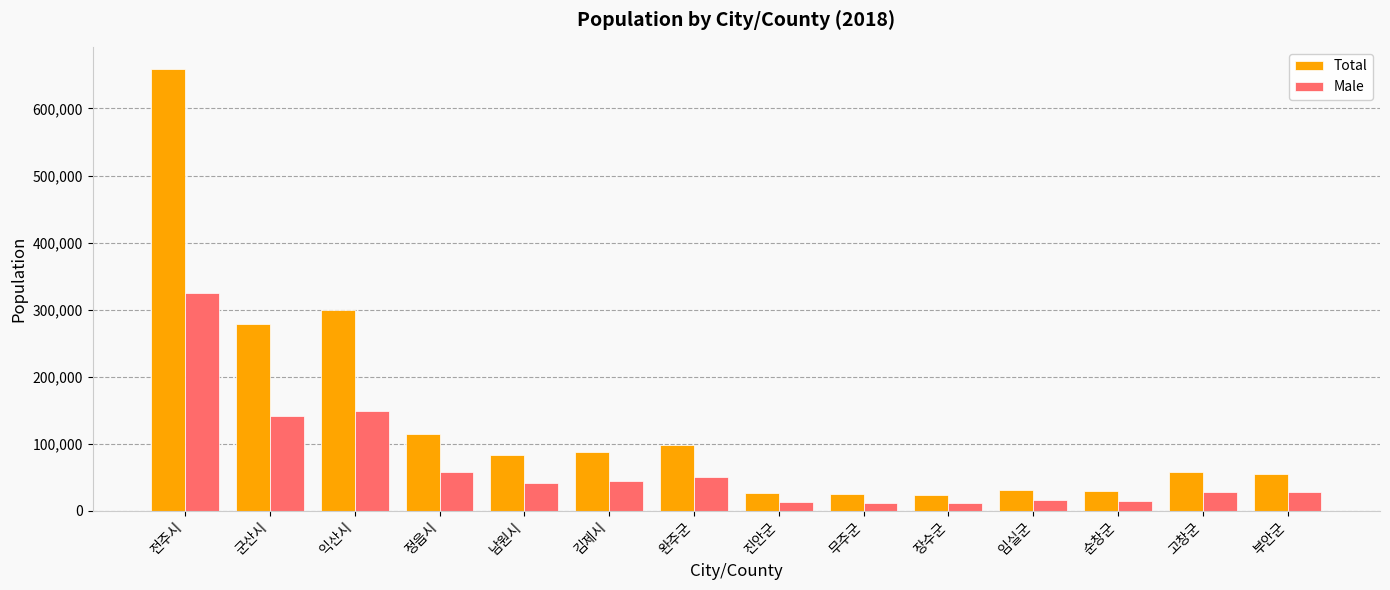

What is the difference between the second highest and second lowest values in the Total series?

274514